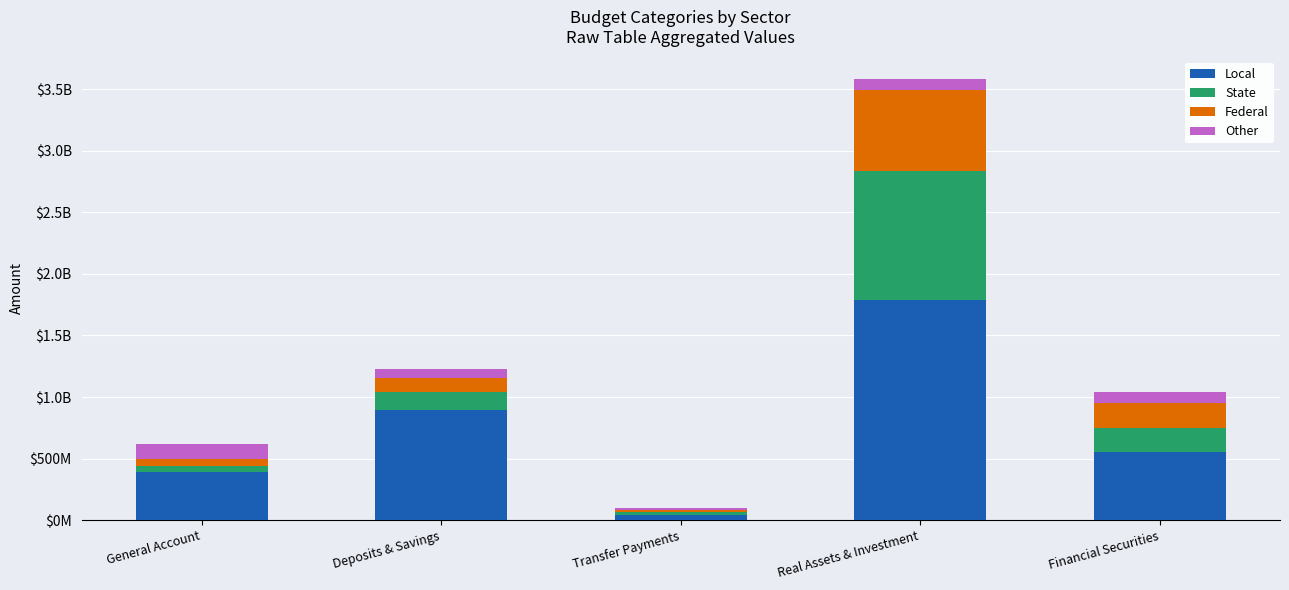

Does the chart contain stacked bars?

Yes